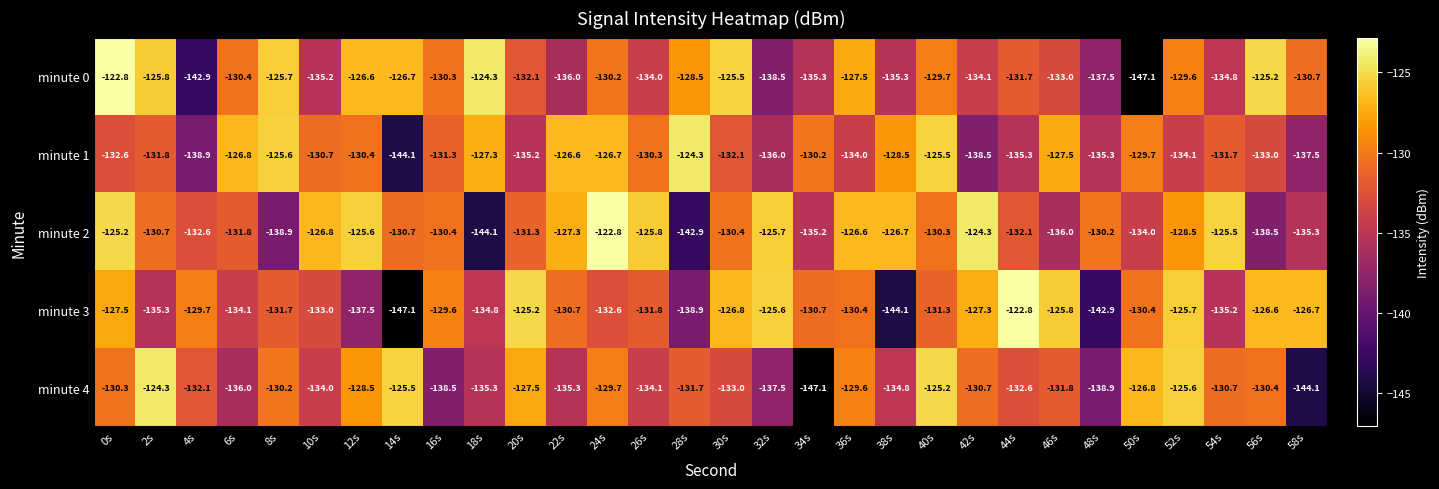

True or false: minute 0 has a value of -135.3 at 34s.

True